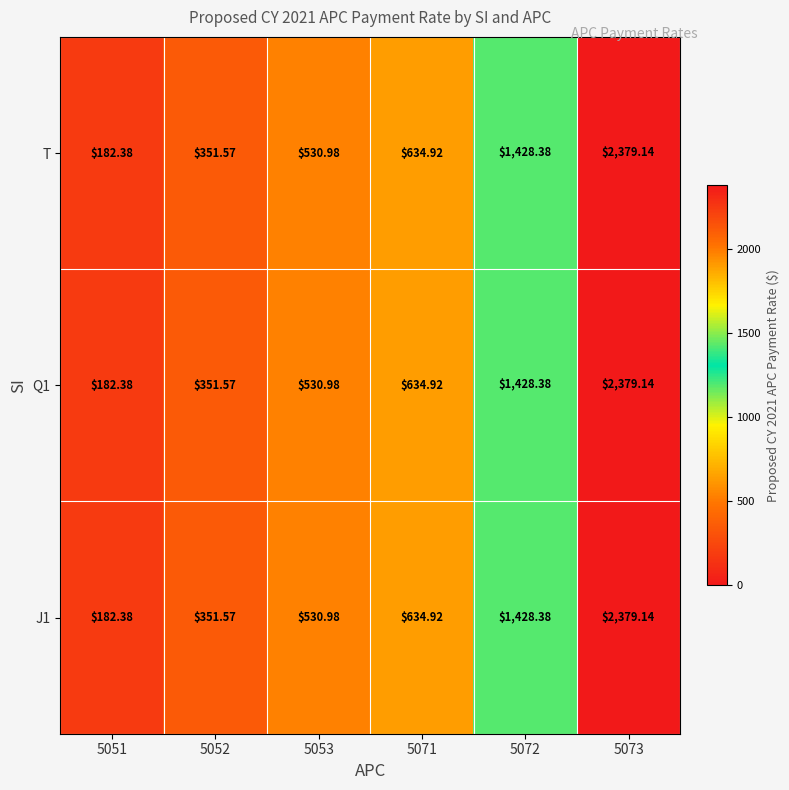

Is the value of Q1 at 5073 greater than the value of T at 5051?

Yes